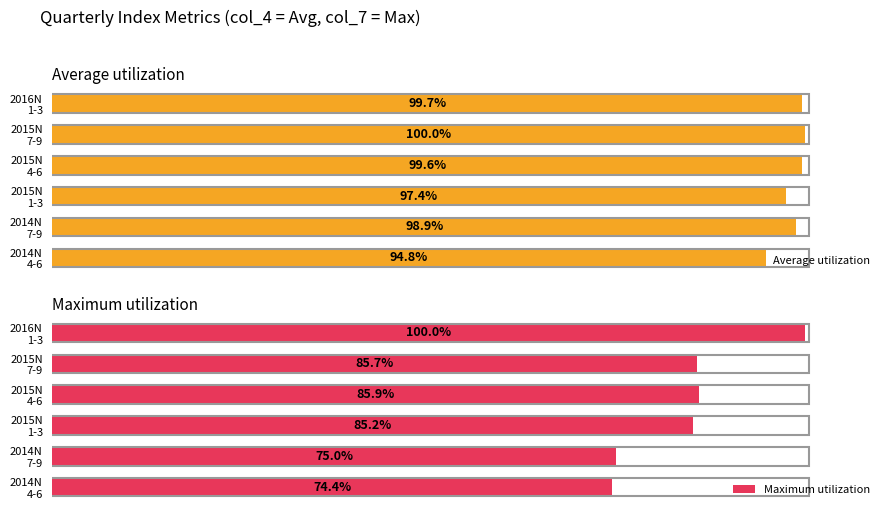

List the series in order of their overall mean, highest first.

Average utilization, Maximum utilization